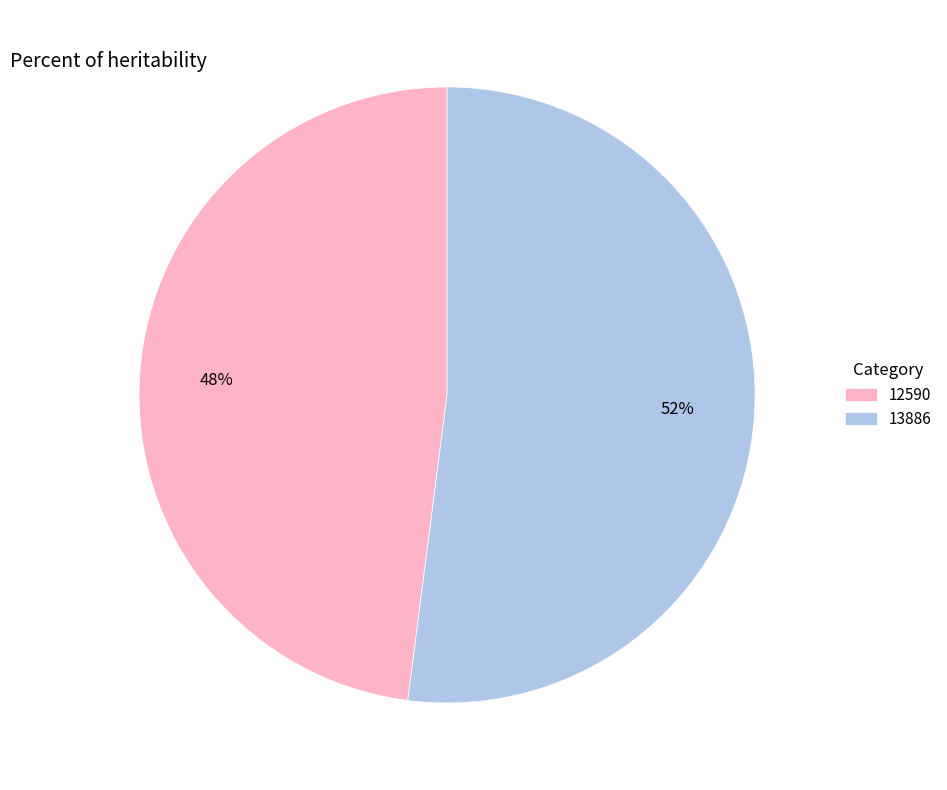

To the nearest percent, what is the difference between the 13886 and 12590 slice percentages?

4%